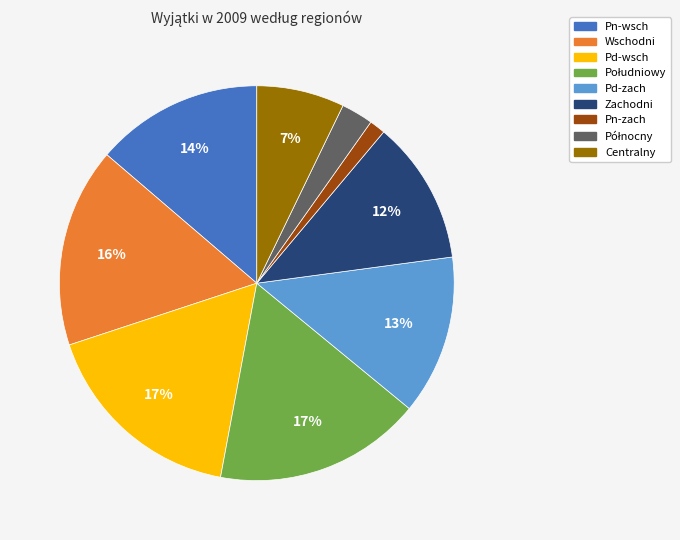

Is it true that Pn-wsch is 14% of the pie?

True